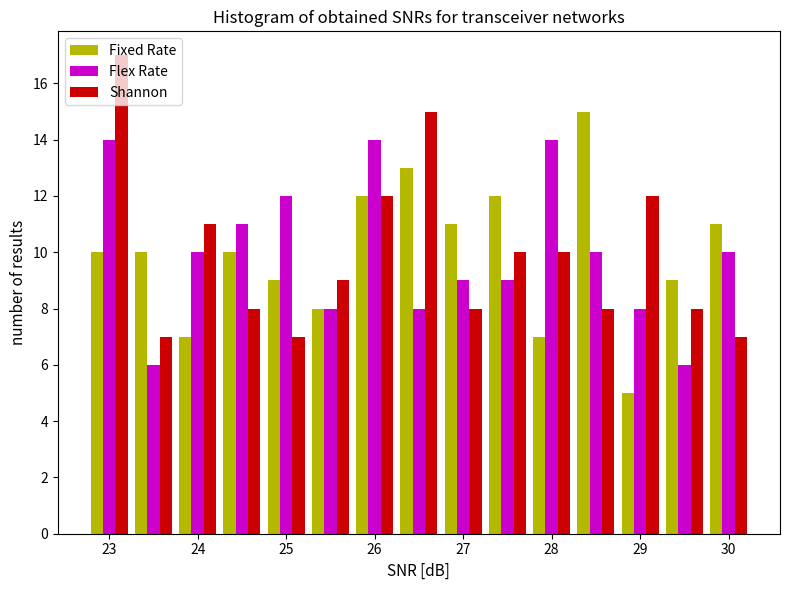

Reading left to right, transcribe this chart: for each range on the x-axis, give the height of each series' bar. Neither the bar edges nor the heights are printed on the chart, so give them approximately, as read against the axes.

22.75 to 23.25: Fixed Rate=10	Flex Rate=14	Shannon=17
23.25 to 23.75: Fixed Rate=10	Flex Rate=6	Shannon=7
23.75 to 24.25: Fixed Rate=7	Flex Rate=10	Shannon=11
24.25 to 24.75: Fixed Rate=10	Flex Rate=11	Shannon=8
24.75 to 25.25: Fixed Rate=9	Flex Rate=12	Shannon=7
25.25 to 25.75: Fixed Rate=8	Flex Rate=8	Shannon=9
25.75 to 26.25: Fixed Rate=12	Flex Rate=14	Shannon=12
26.25 to 26.75: Fixed Rate=13	Flex Rate=8	Shannon=15
26.75 to 27.25: Fixed Rate=11	Flex Rate=9	Shannon=8
27.25 to 27.75: Fixed Rate=12	Flex Rate=9	Shannon=10
27.75 to 28.25: Fixed Rate=7	Flex Rate=14	Shannon=10
28.25 to 28.75: Fixed Rate=15	Flex Rate=10	Shannon=8
28.75 to 29.25: Fixed Rate=5	Flex Rate=8	Shannon=12
29.25 to 29.75: Fixed Rate=9	Flex Rate=6	Shannon=8
29.75 to 30.25: Fixed Rate=11	Flex Rate=10	Shannon=7